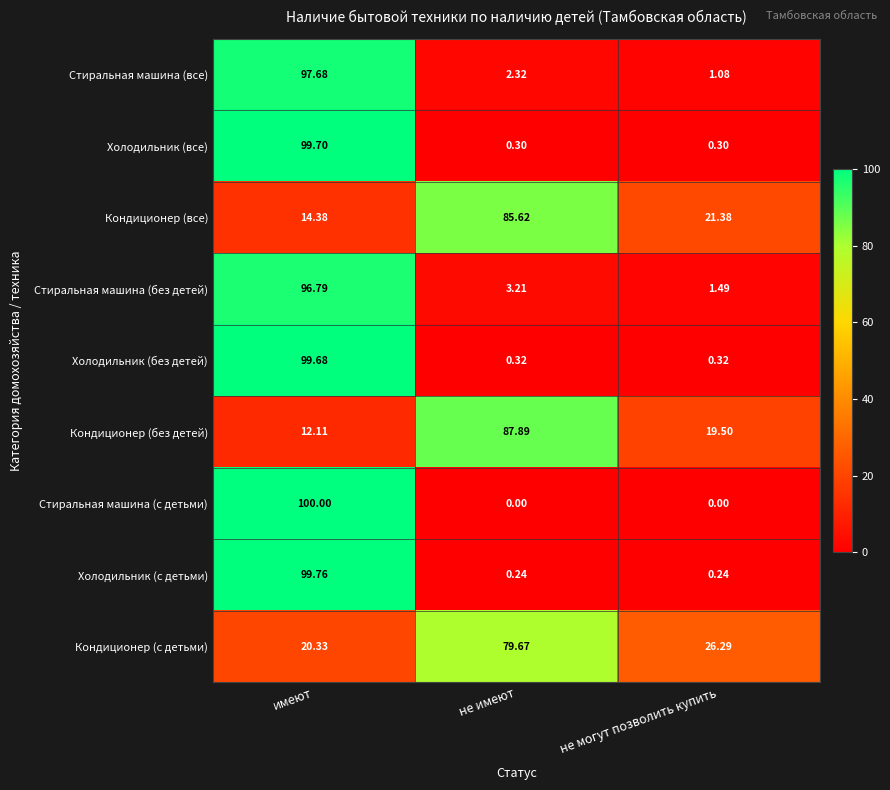

What is the total value across all series at имеют?

640.4